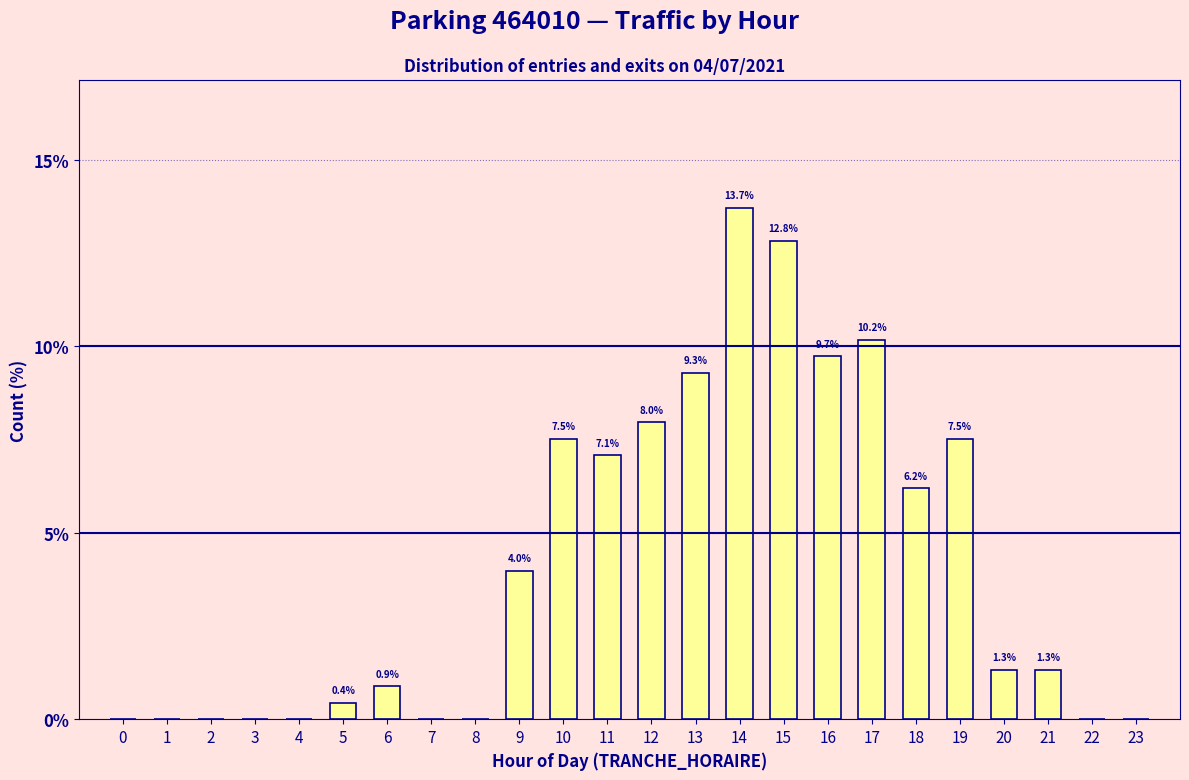

Reading right to left, transcribe all the data shown in this chart.

23=0.0	22=0.0	21=1.3	20=1.3	19=7.5	18=6.2	17=10.2	16=9.7	15=12.8	14=13.7	13=9.3	12=8.0	11=7.1	10=7.5	9=4.0	8=0.0	7=0.0	6=0.9	5=0.4	4=0.0	3=0.0	2=0.0	1=0.0	0=0.0